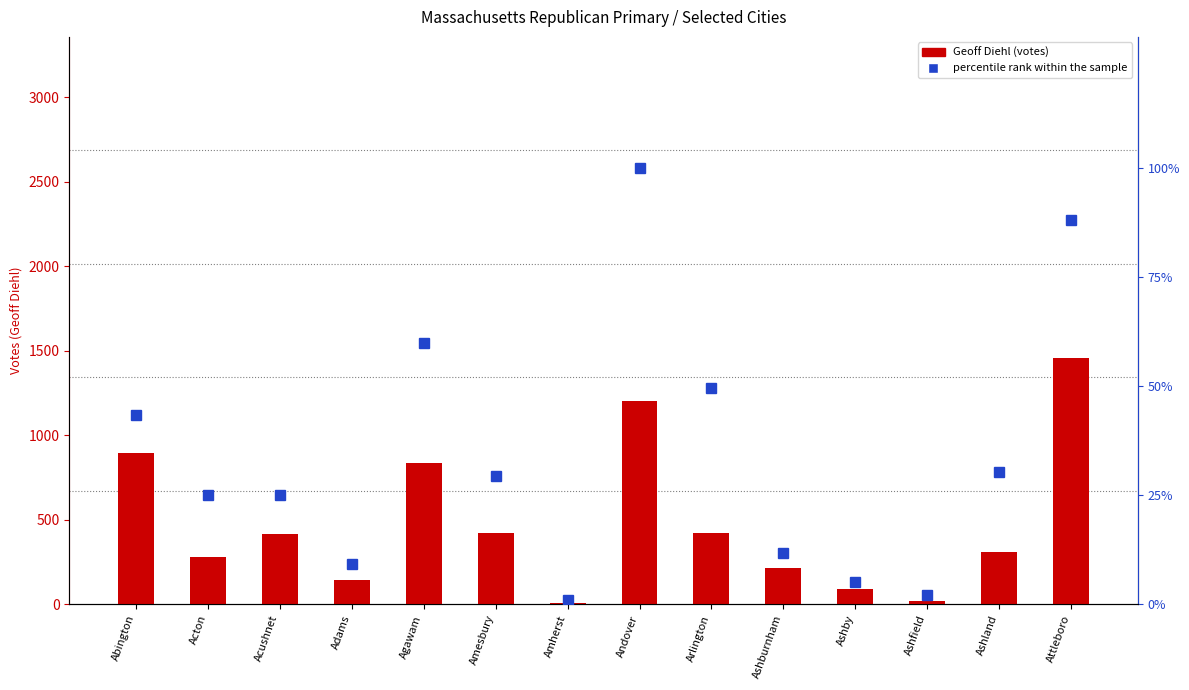

What is the highest value of the percentile rank within the sample series?

100.0